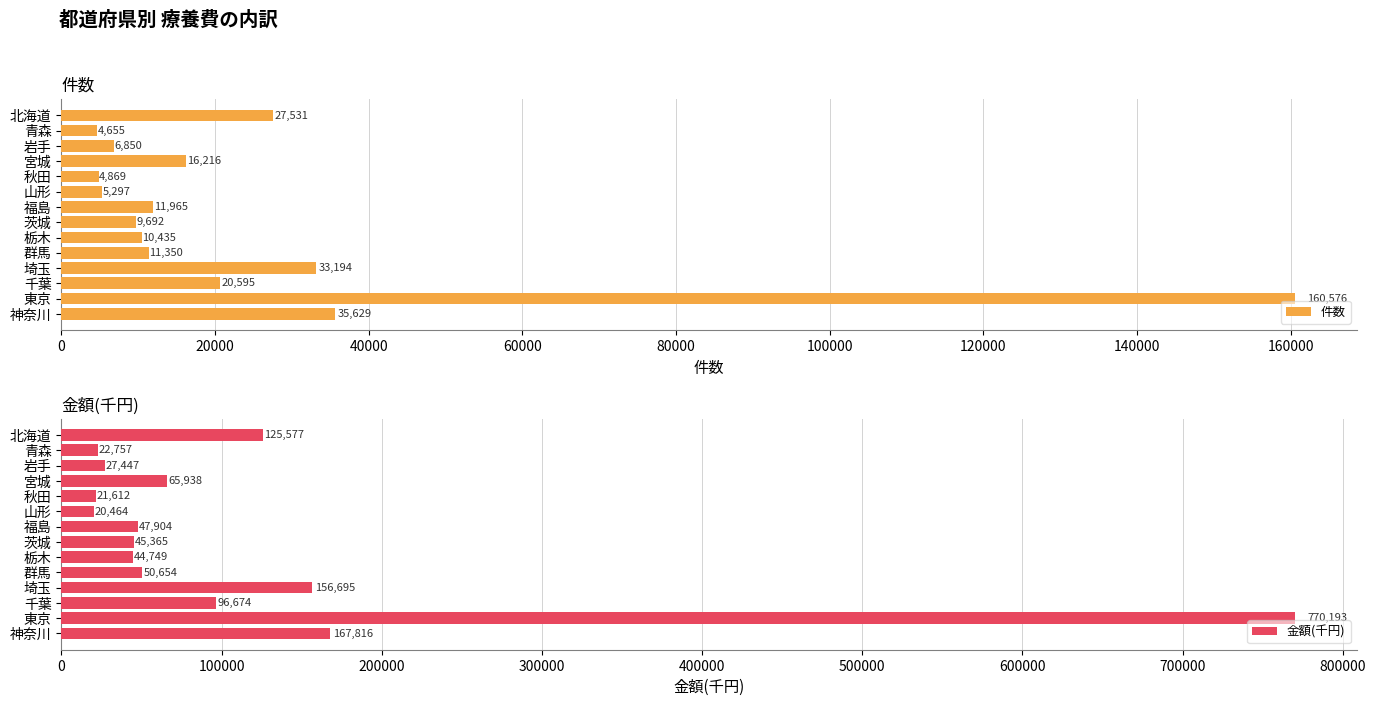

What is the greatest value displayed?

770193.0